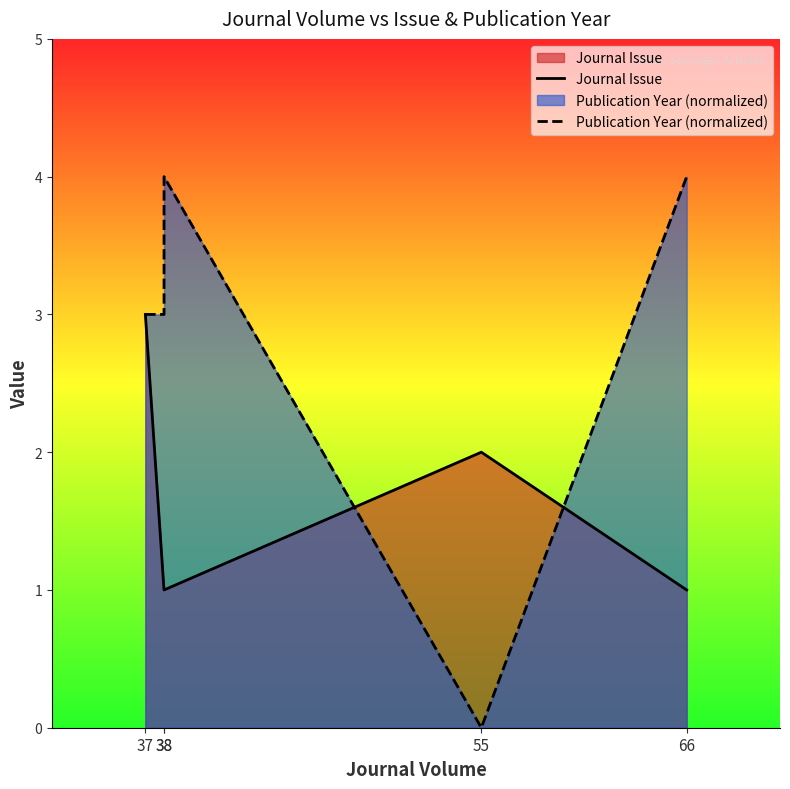

At which category is the sum across all series the highest?

37